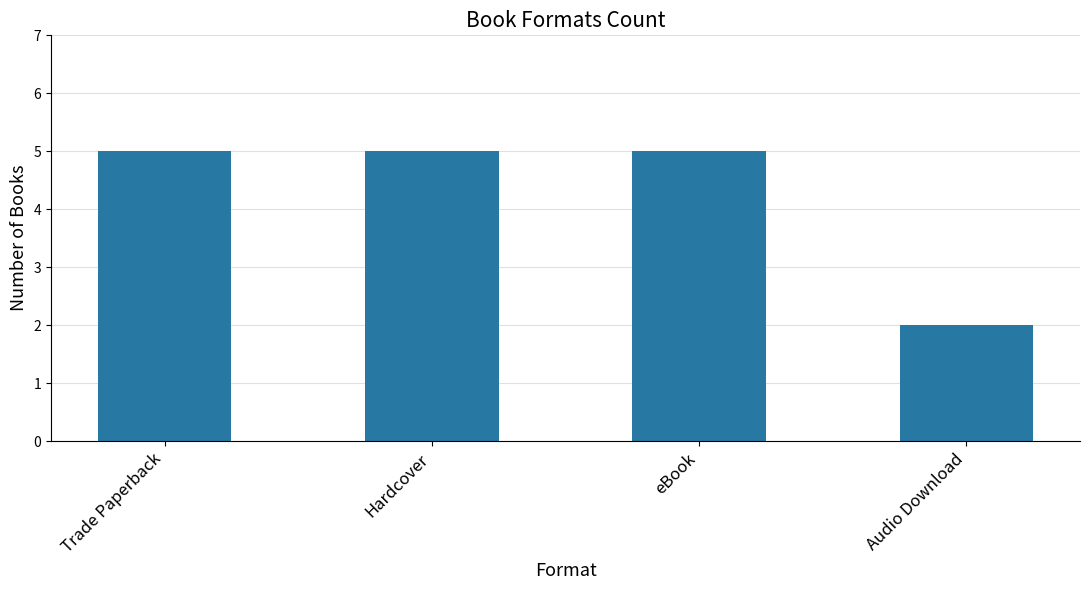

Reading left to right, transcribe all the data shown in this chart.

5	5	5	2